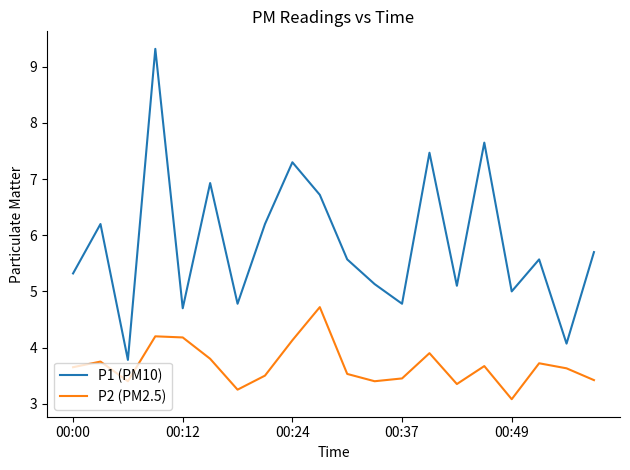

At how many categories does at least one series exceed 6?

8